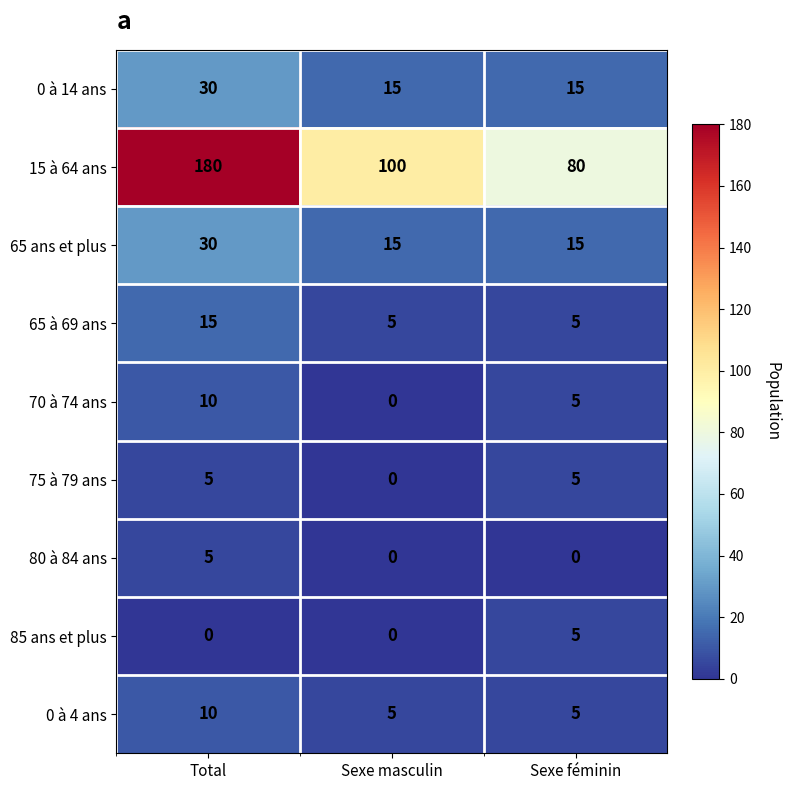

Reading right to left, transcribe all the data shown in this chart.

0 à 14 ans: Sexe féminin=15	Sexe masculin=15	Total=30
15 à 64 ans: Sexe féminin=80	Sexe masculin=100	Total=180
65 ans et plus: Sexe féminin=15	Sexe masculin=15	Total=30
65 à 69 ans: Sexe féminin=5	Sexe masculin=5	Total=15
70 à 74 ans: Sexe féminin=5	Sexe masculin=0	Total=10
75 à 79 ans: Sexe féminin=5	Sexe masculin=0	Total=5
80 à 84 ans: Sexe féminin=0	Sexe masculin=0	Total=5
85 ans et plus: Sexe féminin=5	Sexe masculin=0	Total=0
0 à 4 ans: Sexe féminin=5	Sexe masculin=5	Total=10